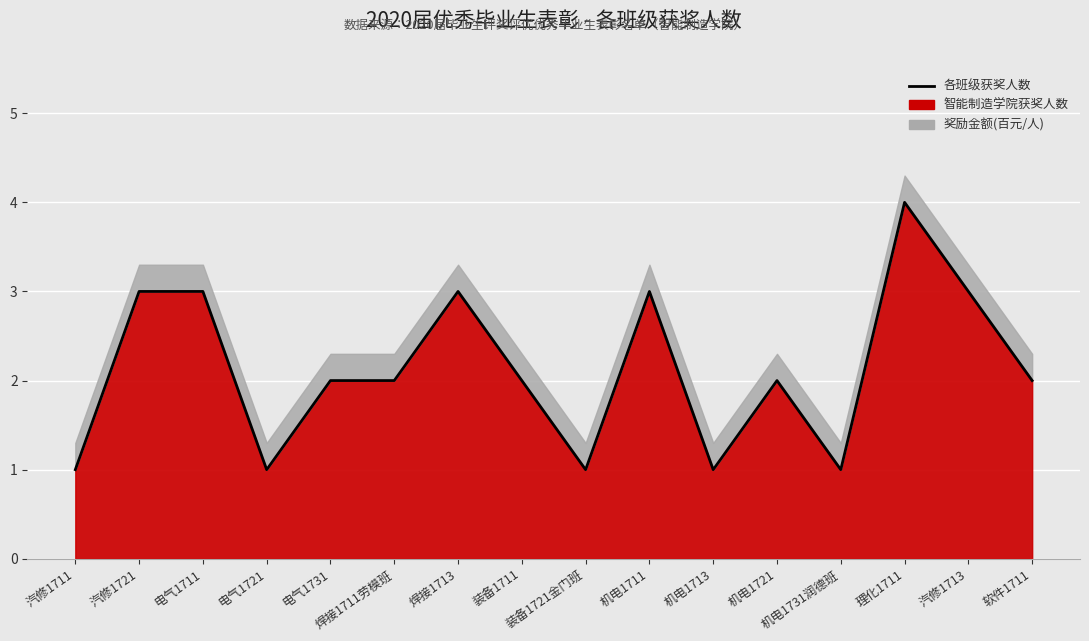

At which category does the data reach its first local peak?

焊接1713